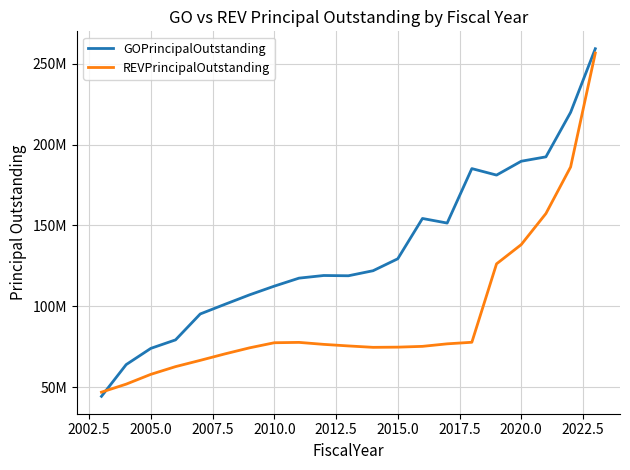

Which series has the largest total across all categories?

GOPrincipalOutstanding